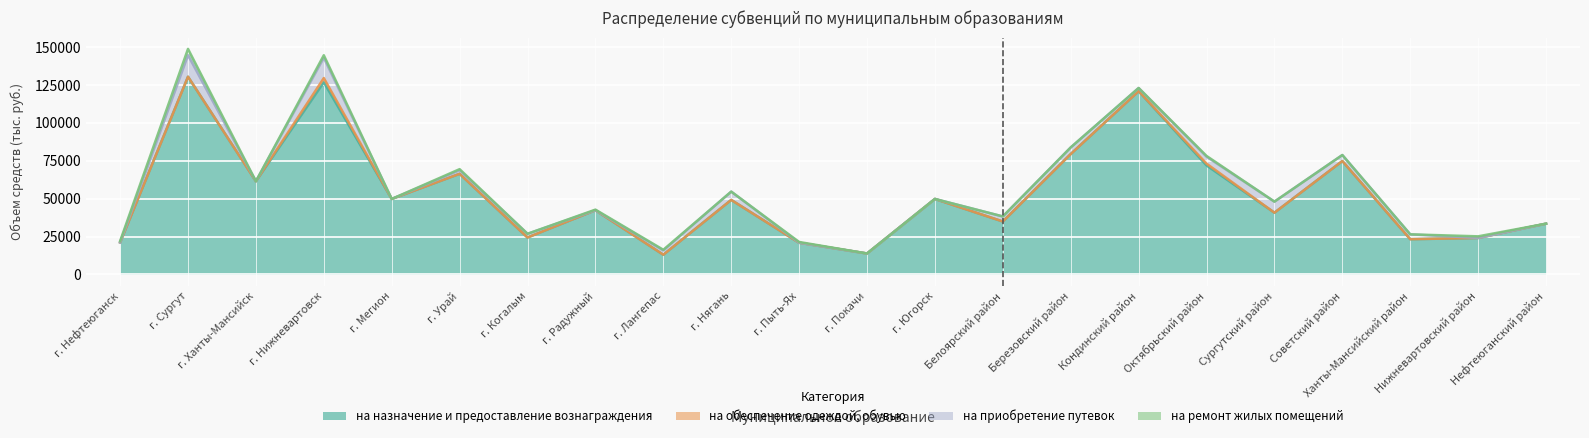

Count the number of categories in the chart.

22